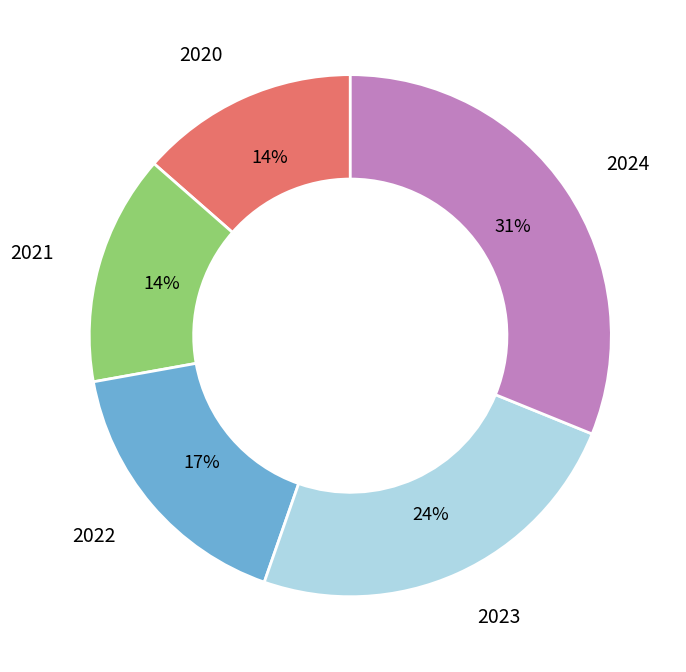

Is it true that 2020 is 22% of the pie?

False